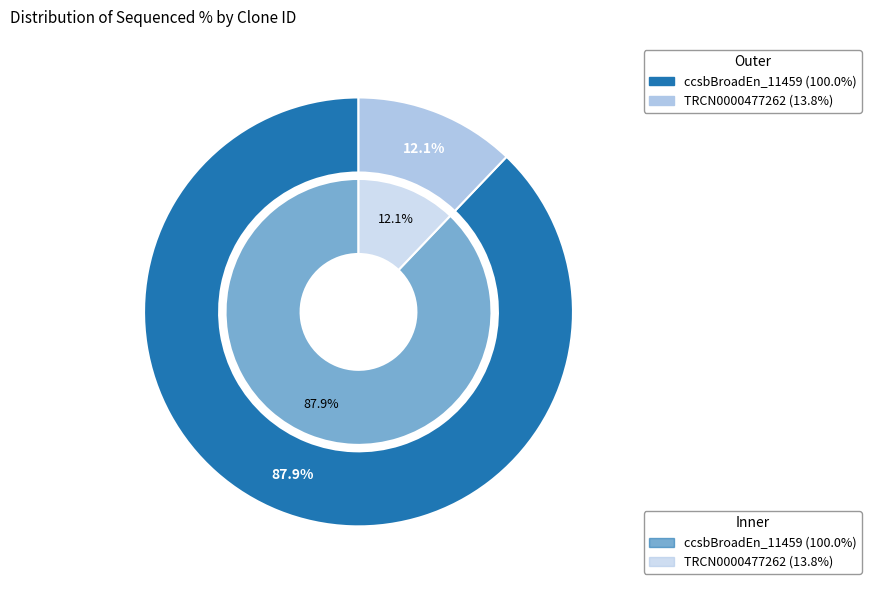

Does ccsbBroad304_11459 represent more than half of the total?

No